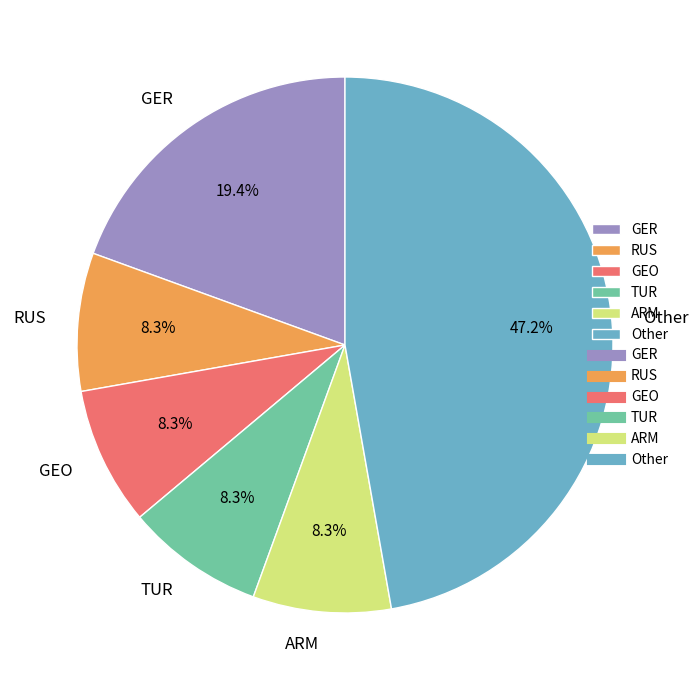

Combined, do ARM and Other account for over 50%?

Yes